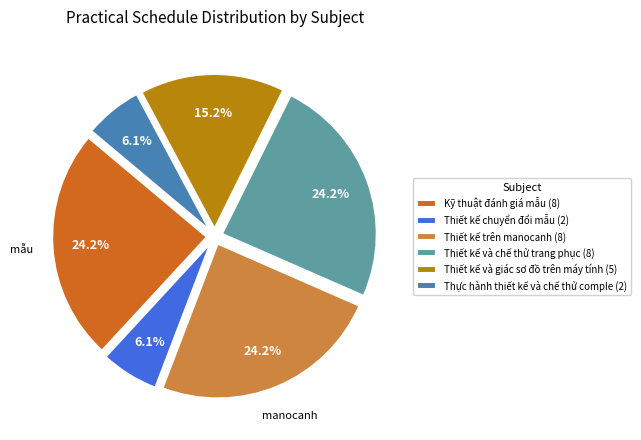

To the nearest percent, what percentage of the pie is Thiết kế và chế thử trang phục?

24%